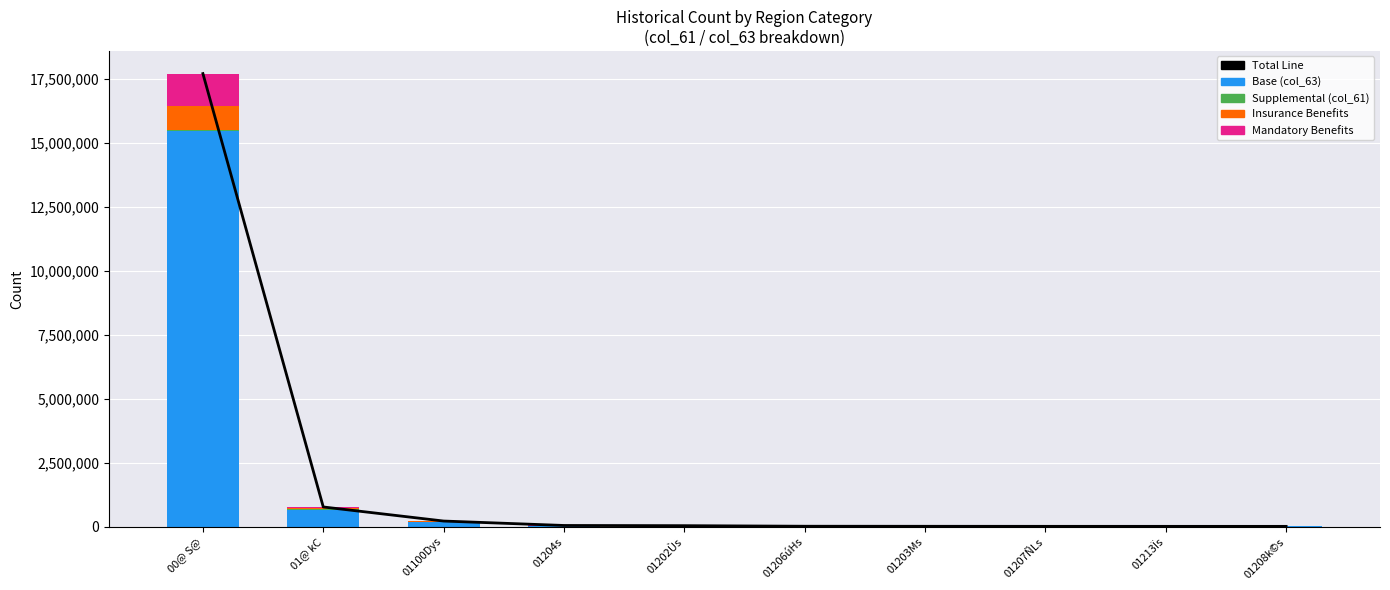

What is the label of the 2nd bar from the left?

01@ kC